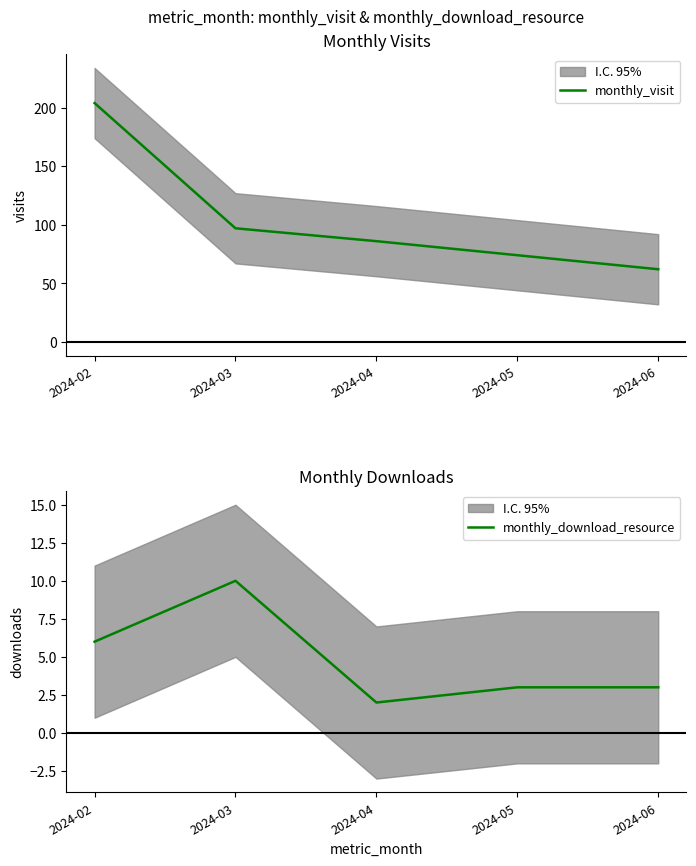

How many lines are shown in the chart?

2